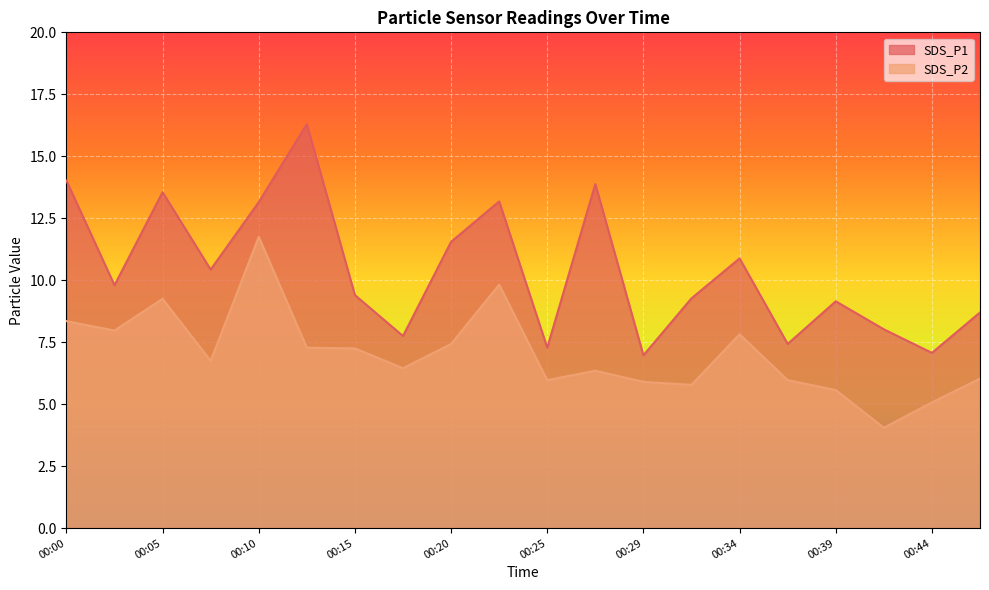

What is the average value of the SDS_P2 series?

7.0